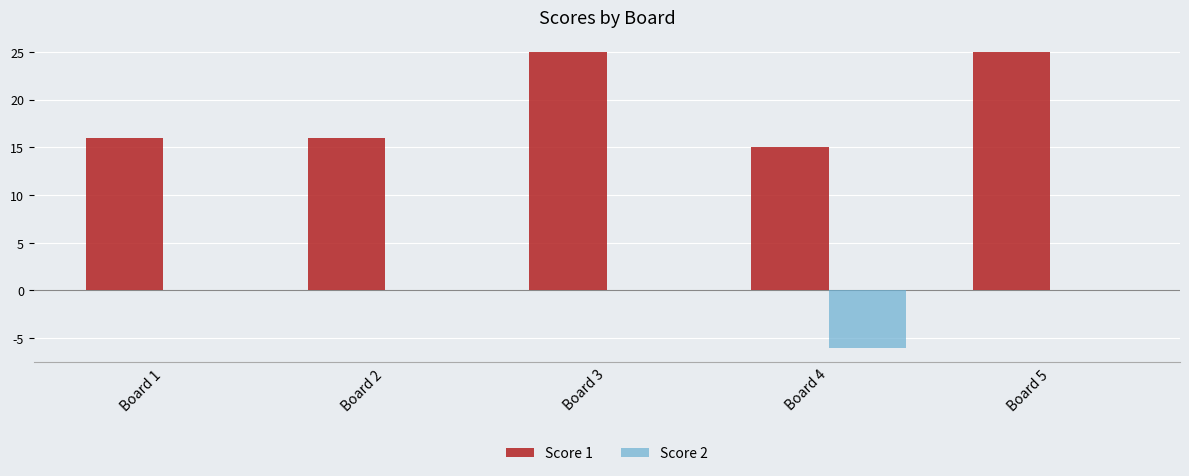

Between Board 3 and Board 4, which series saw the biggest shift?

Score 1